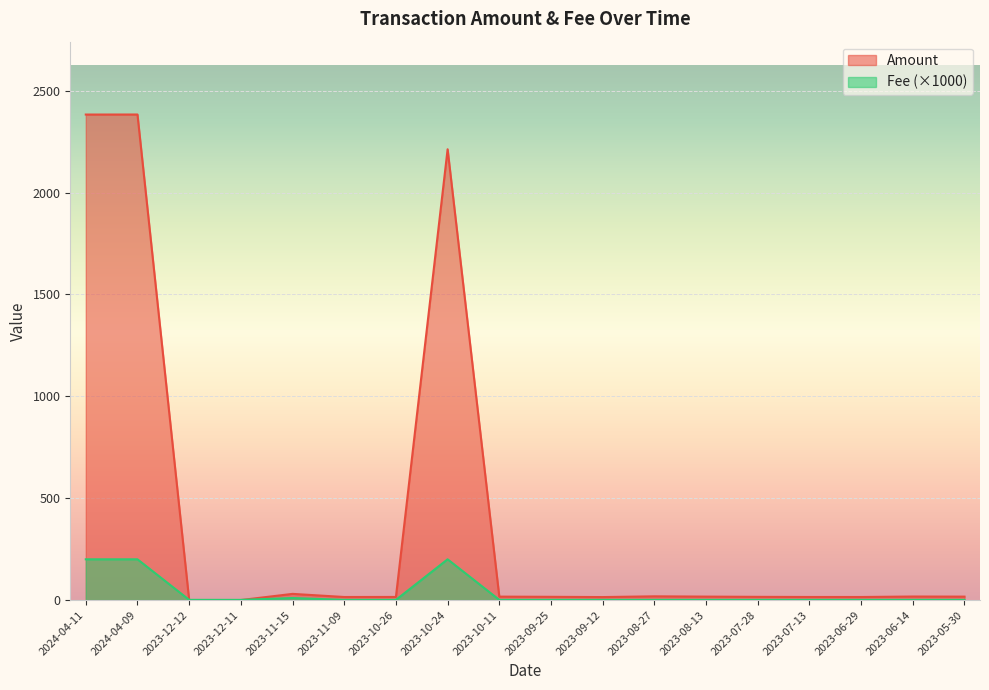

How many values in the Fee series exceed 1?

5